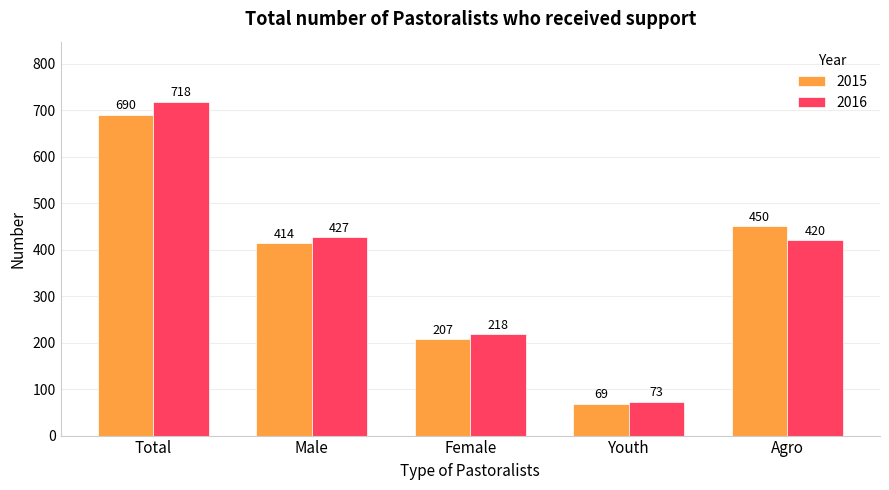

What are all the series names shown in the legend?

2015, 2016